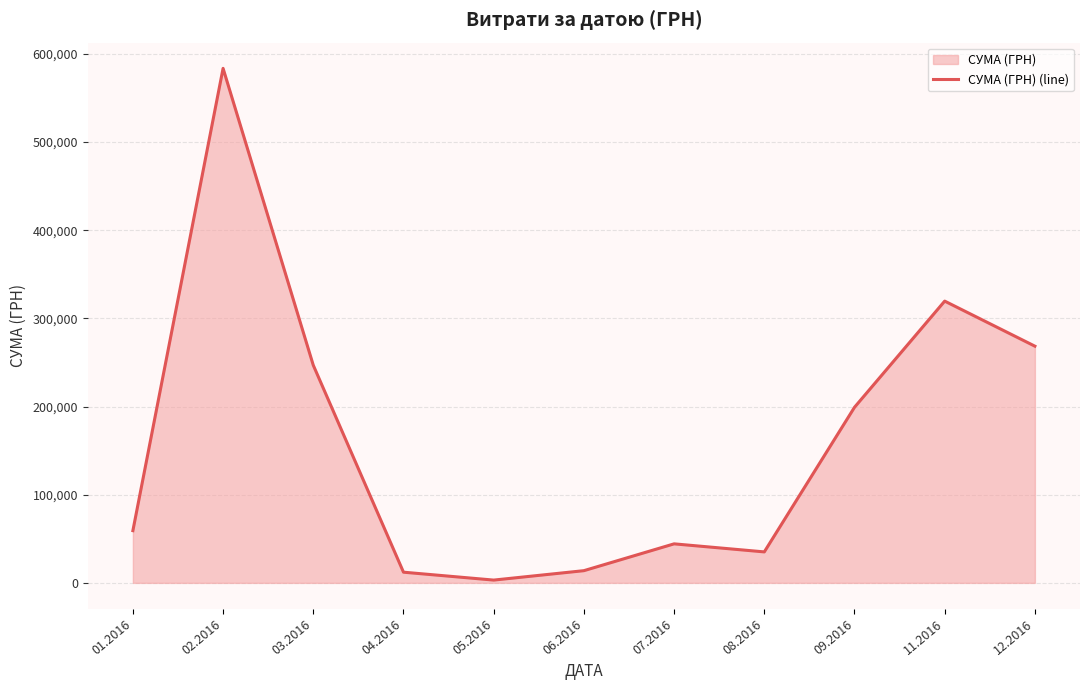

Reading left to right, extract all data points from this chart.

01.2016=59222.9	02.2016=583556.1	03.2016=246841.0	04.2016=12116.1	05.2016=3157.1	06.2016=13841.3	07.2016=44258.6	08.2016=35130.0	09.2016=199145.2	11.2016=319574.0	12.2016=268468.5